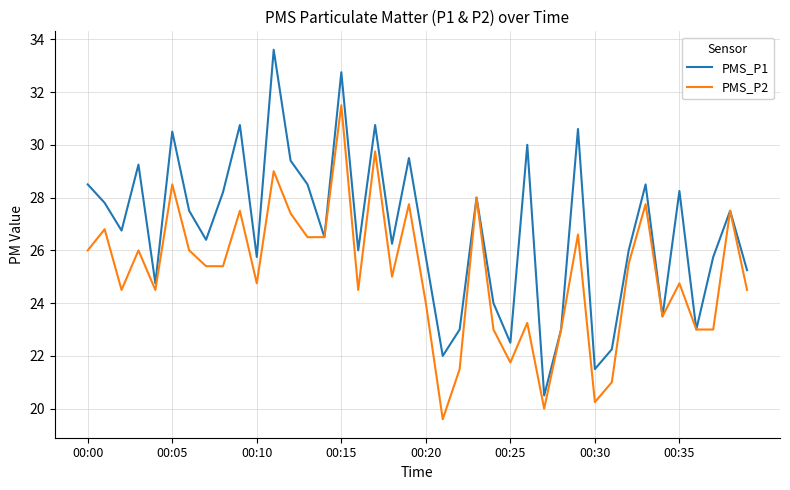

What is the maximum value for PMS_P1?

33.6